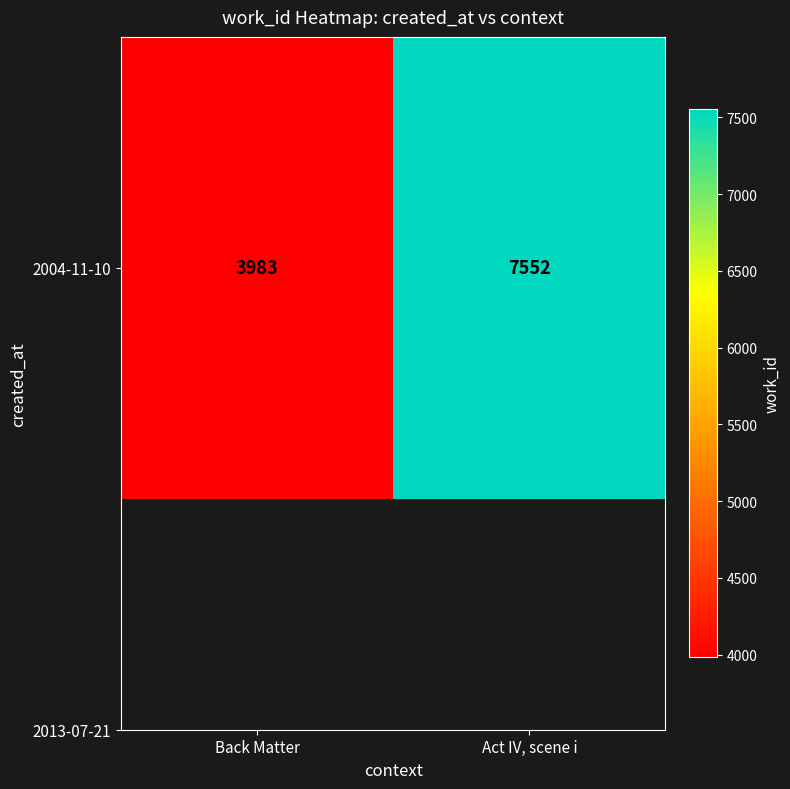

The value at Back Matter is 3983. True or false?

True